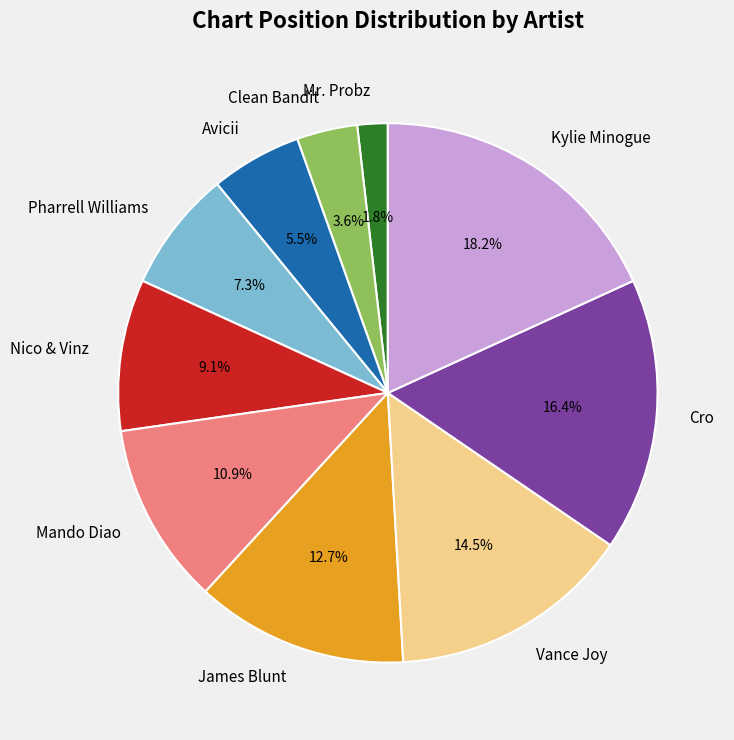

Which slice is the smallest?

Mr. Probz